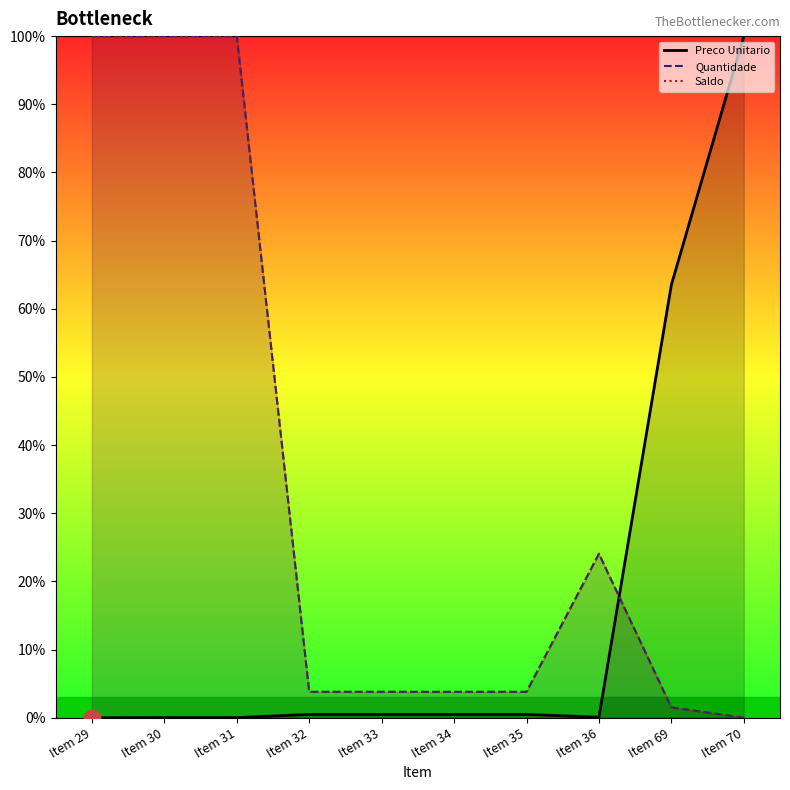

Is the value of Quantidade at Item 33 greater than the value of Saldo at Item 34?

No